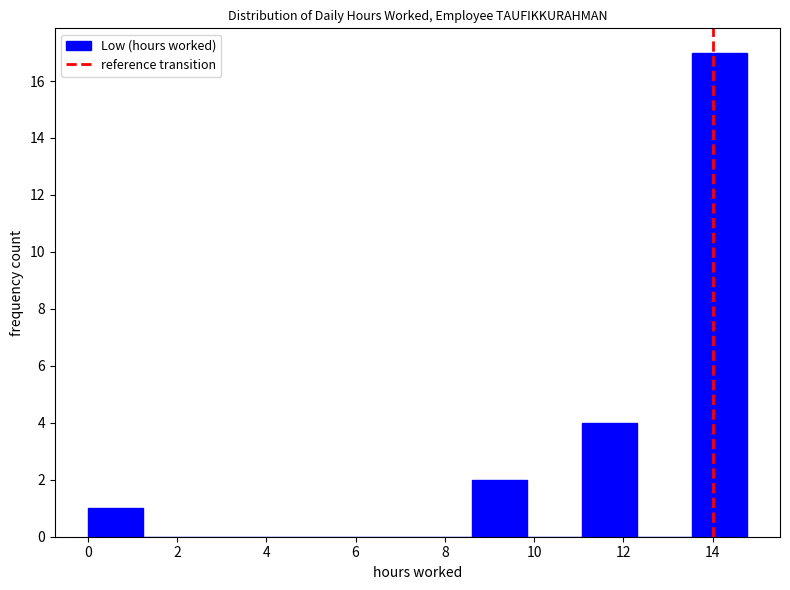

What is the height of the bar covering 11.0 to 12.4 on the x-axis? Neither the bar edges nor the heights are printed on the chart, so give them approximately, as read against the axes.

4